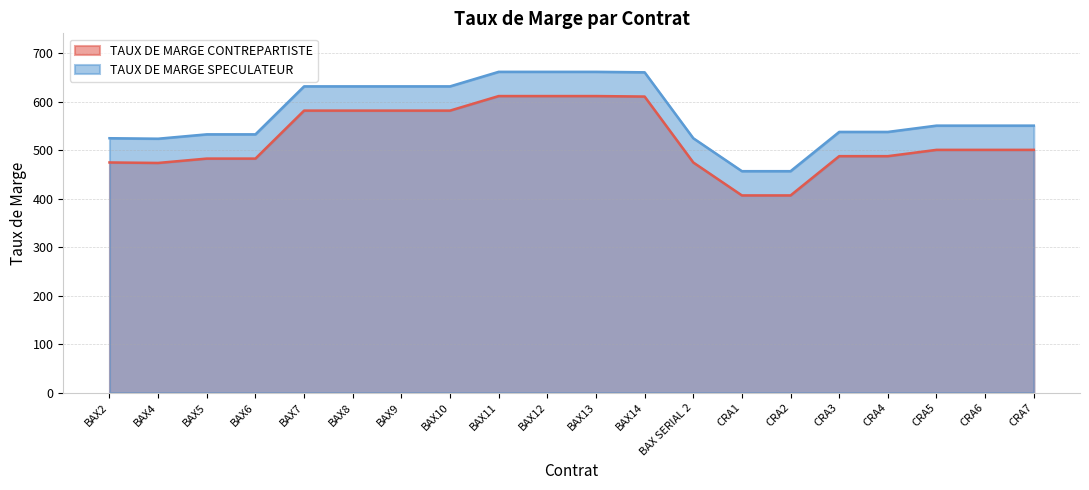

What is the smallest value displayed?

407